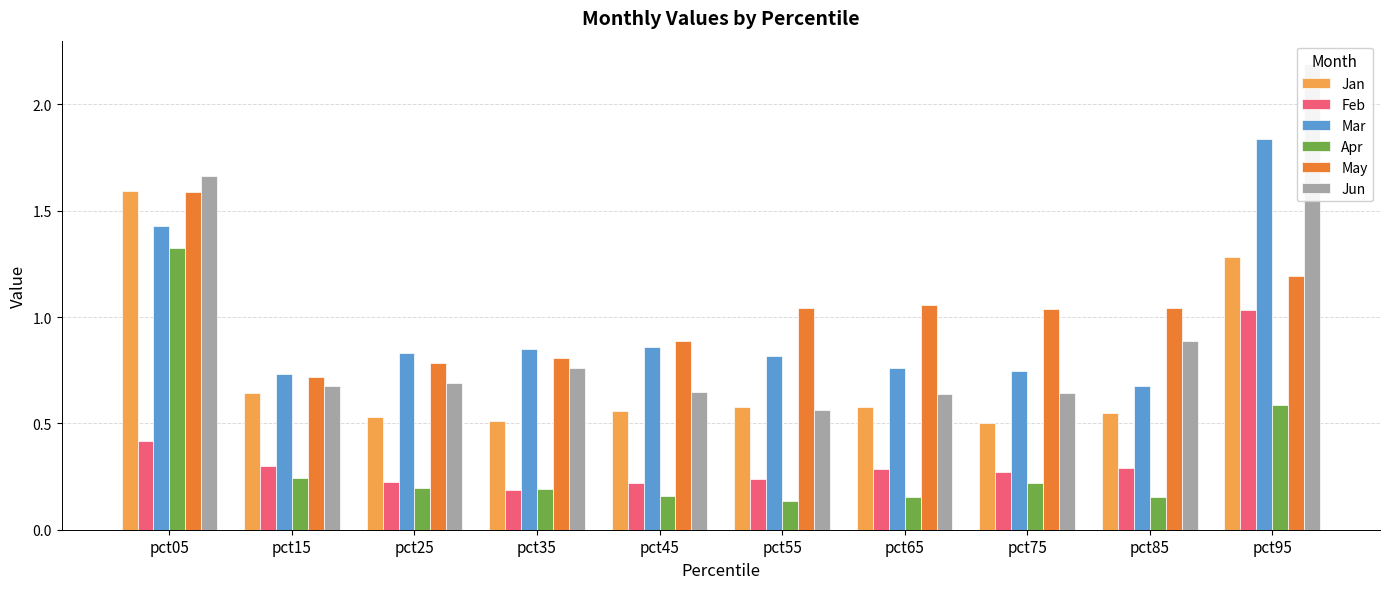

At which label does Jun reach its minimum?

pct55